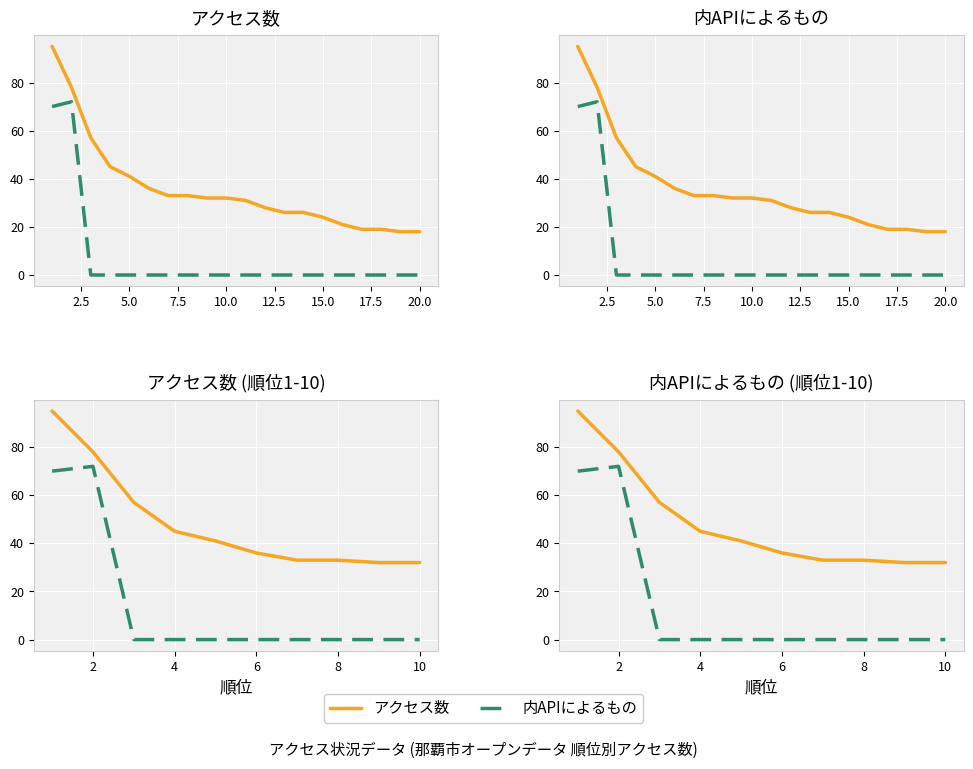

At how many categories does at least one series exceed 80?

1